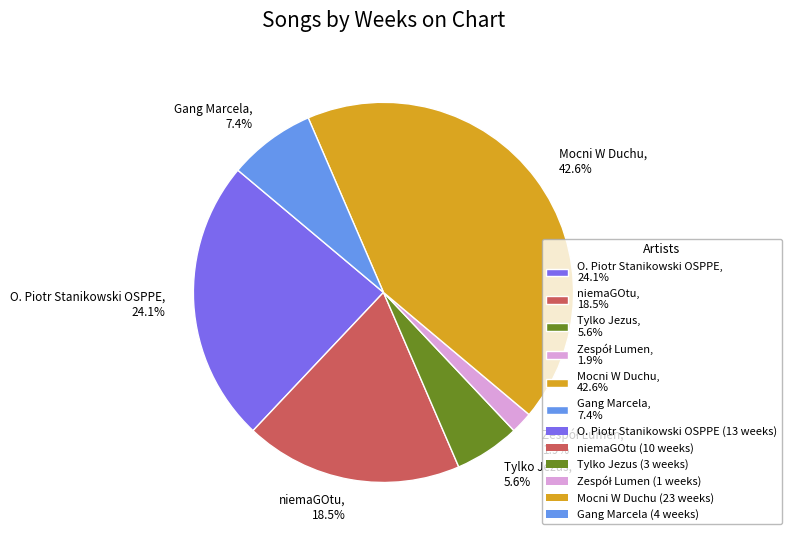

Is there a majority slice in this chart?

No